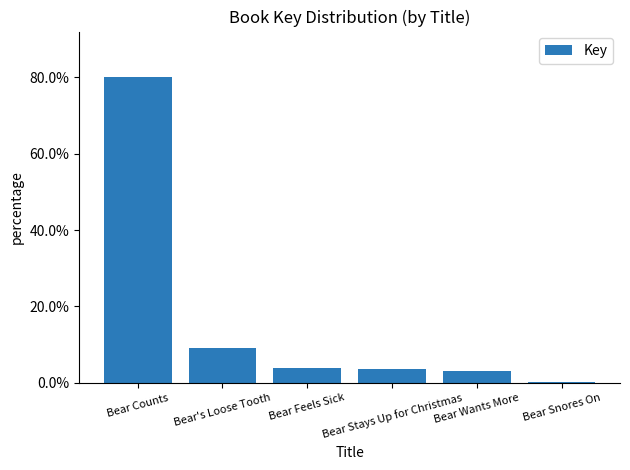

The chart shows a value of 0.1 at Bear's Loose Tooth. True or false?

False